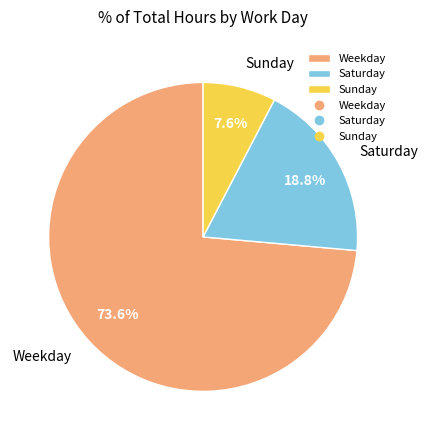

Rank the categories by value from lowest to highest.

Sunday, Saturday, Weekday